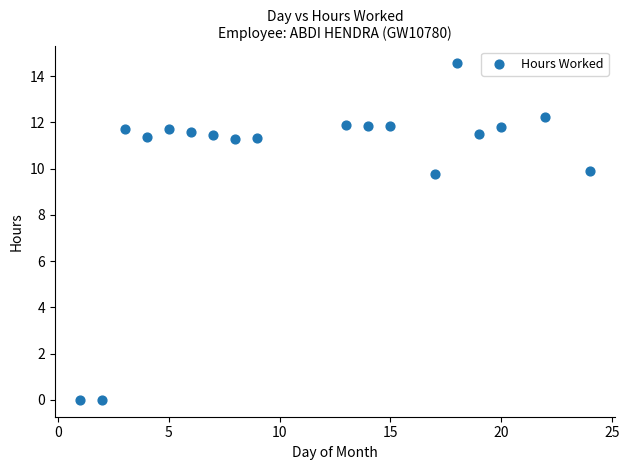

What is the range of Y values (max minus min)?

14.6